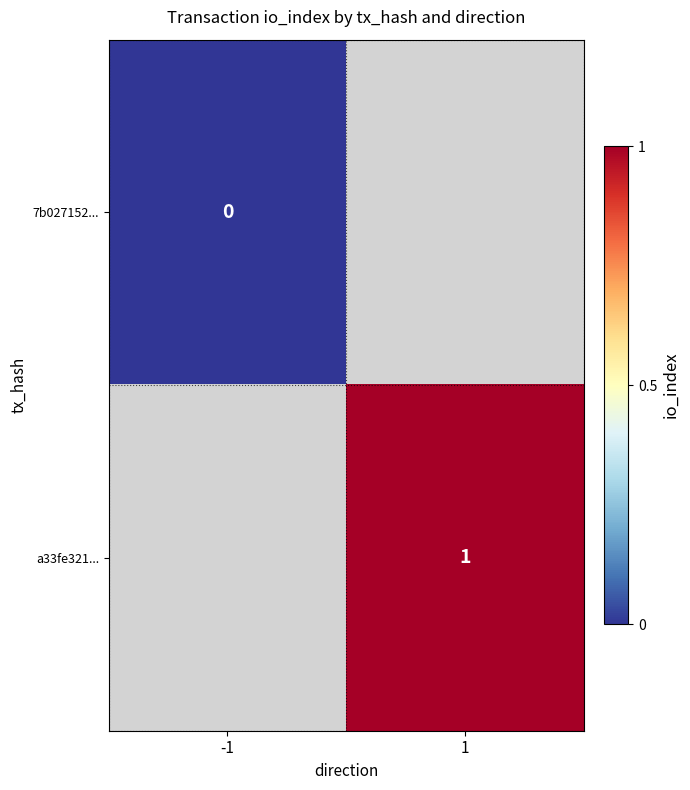

True or false: a33fe321... has a value of 1 at 1.

True